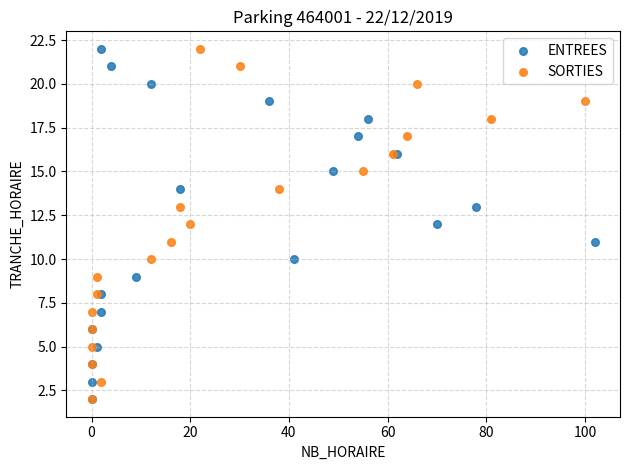

What are all the series names shown in the legend?

ENTREES, SORTIES